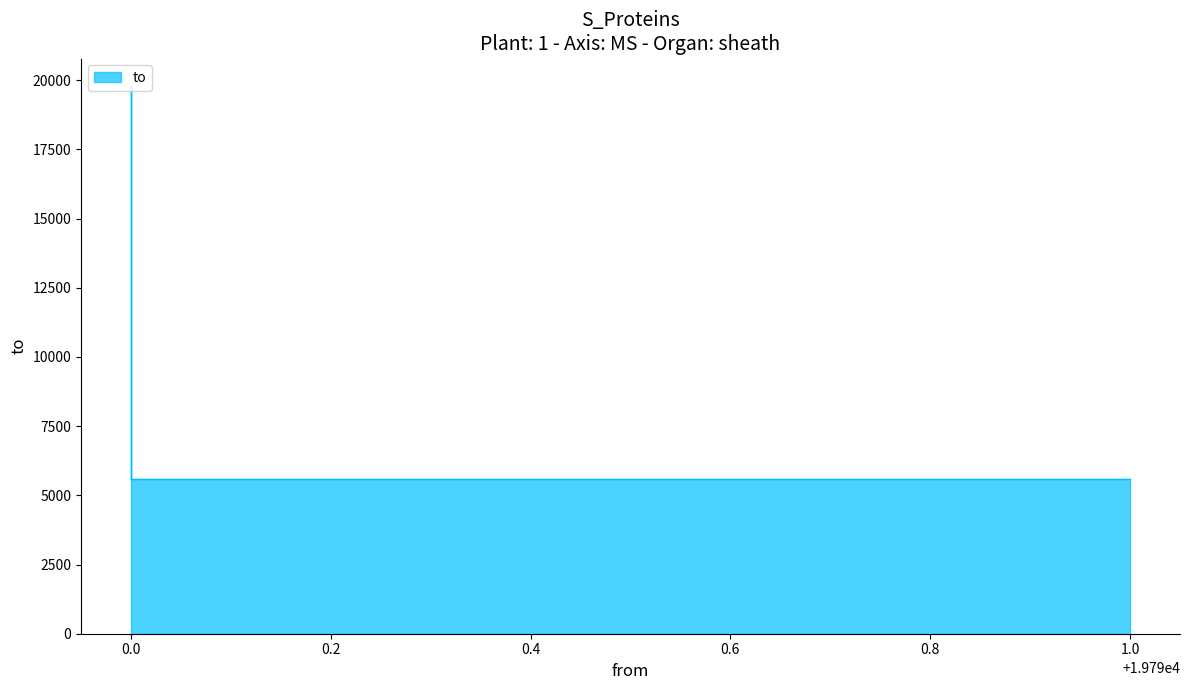

True or false: the data shows 5596 at 1.0.

True